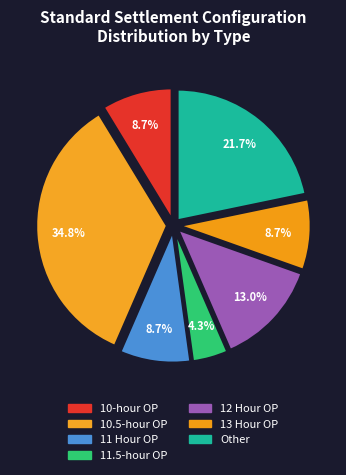

True or false: Other accounts for 1% of the total.

False